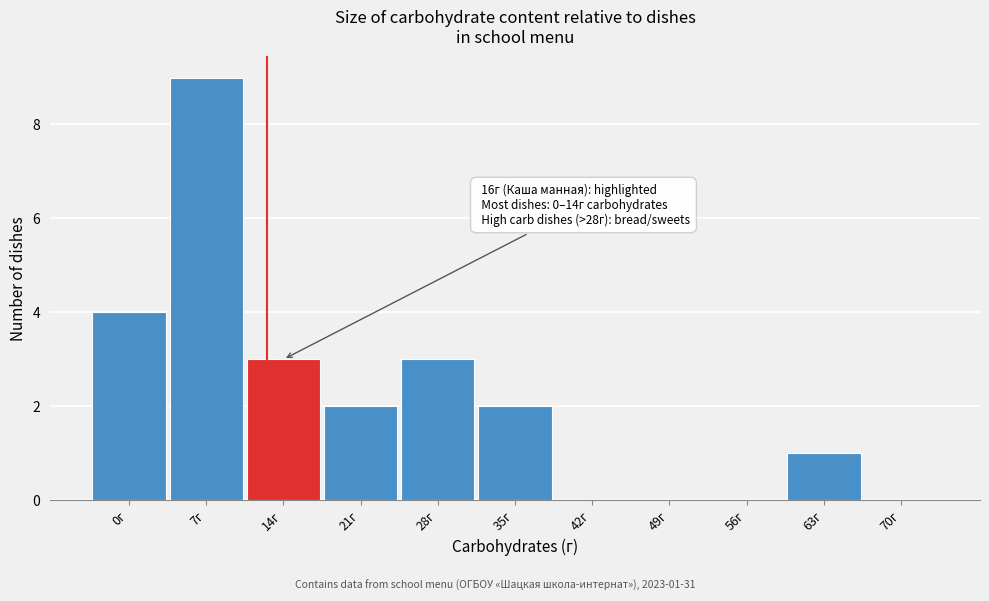

Reading right to left, extract all data points from this chart.

70г=0	63г=1	56г=0	49г=0	42г=0	35г=2	28г=3	21г=2	14г=3	7г=9	0г=4